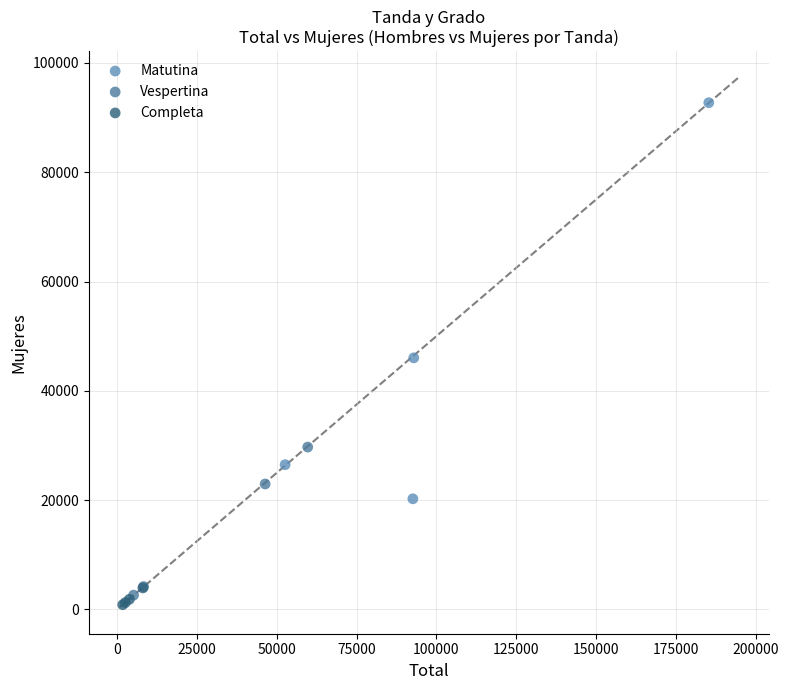

Which series contains the highest Y value?

Matutina